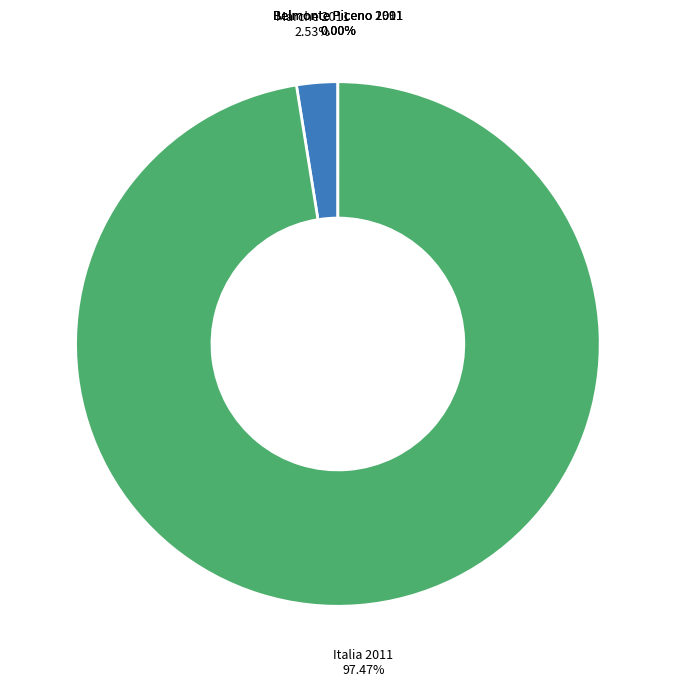

What percentage is the Italia 2011 slice, to the nearest percent?

97%